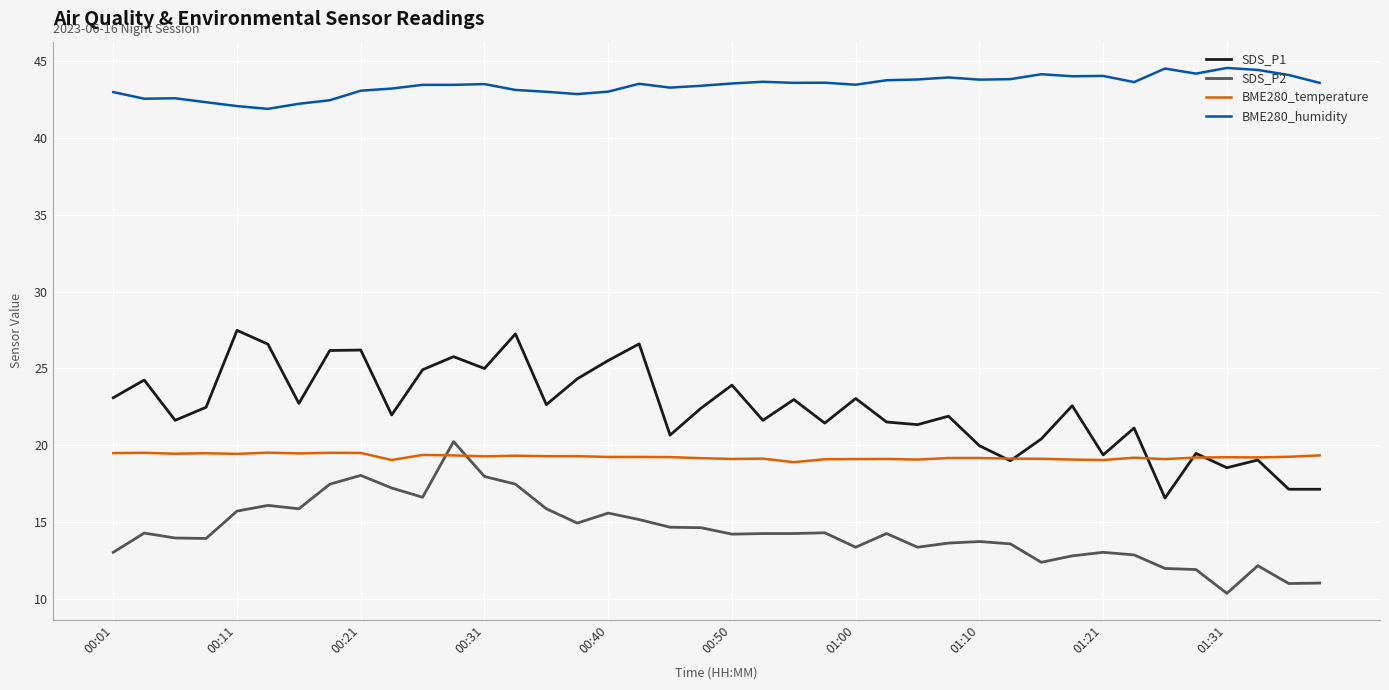

Which series has the largest range (max minus min)?

SDS_P1